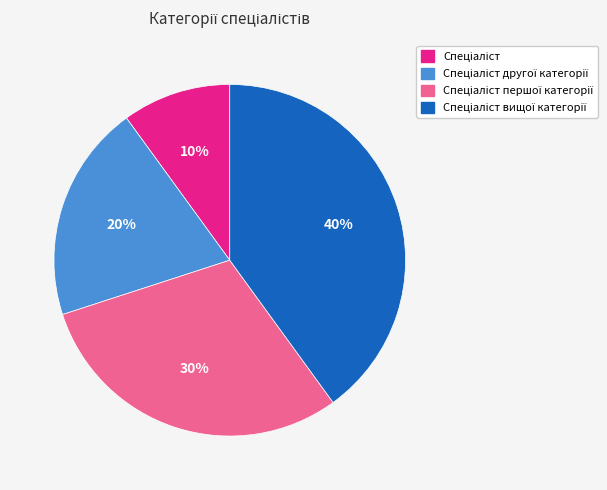

To the nearest percent, what is the difference between the largest and smallest slice percentages?

30%